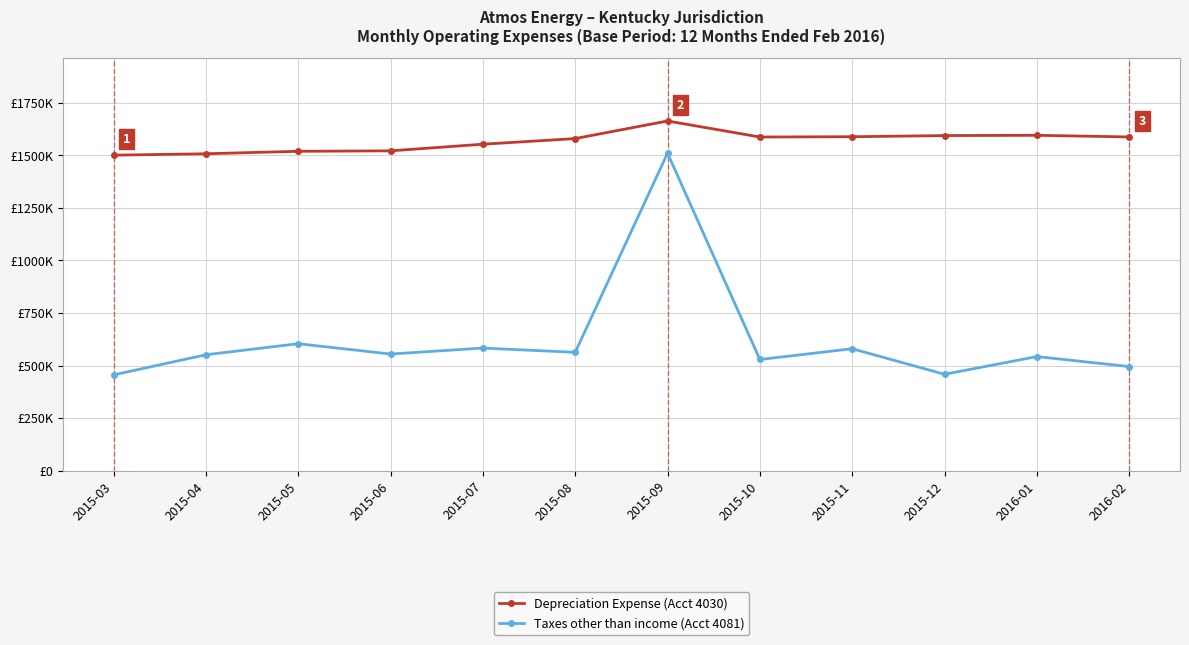

The Depreciation Expense (Acct 4030) series shows 2525586.0 at 2016-02. True or false?

False